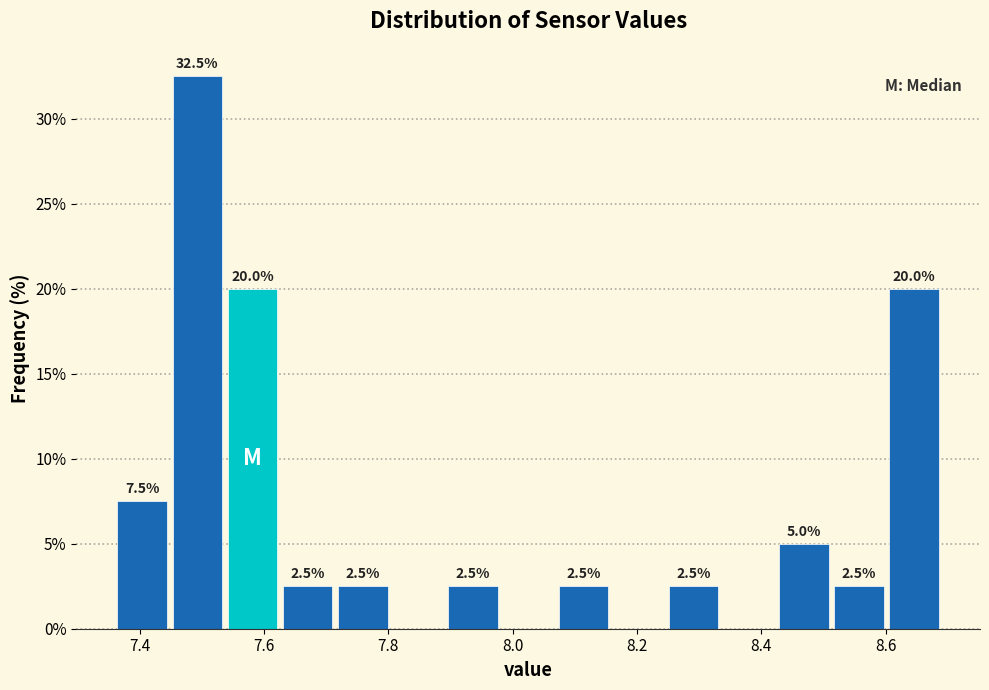

Which range on the x-axis has the tallest bar?

7.44 to 7.54